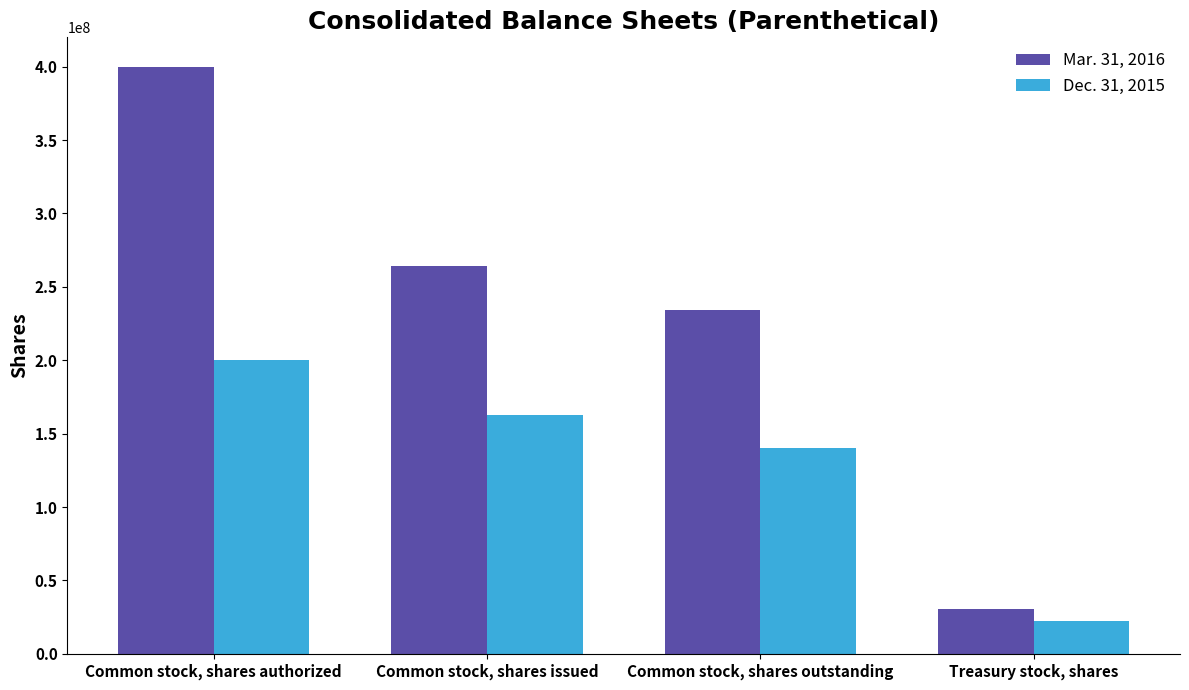

Which series has the largest total across all categories?

Mar. 31, 2016